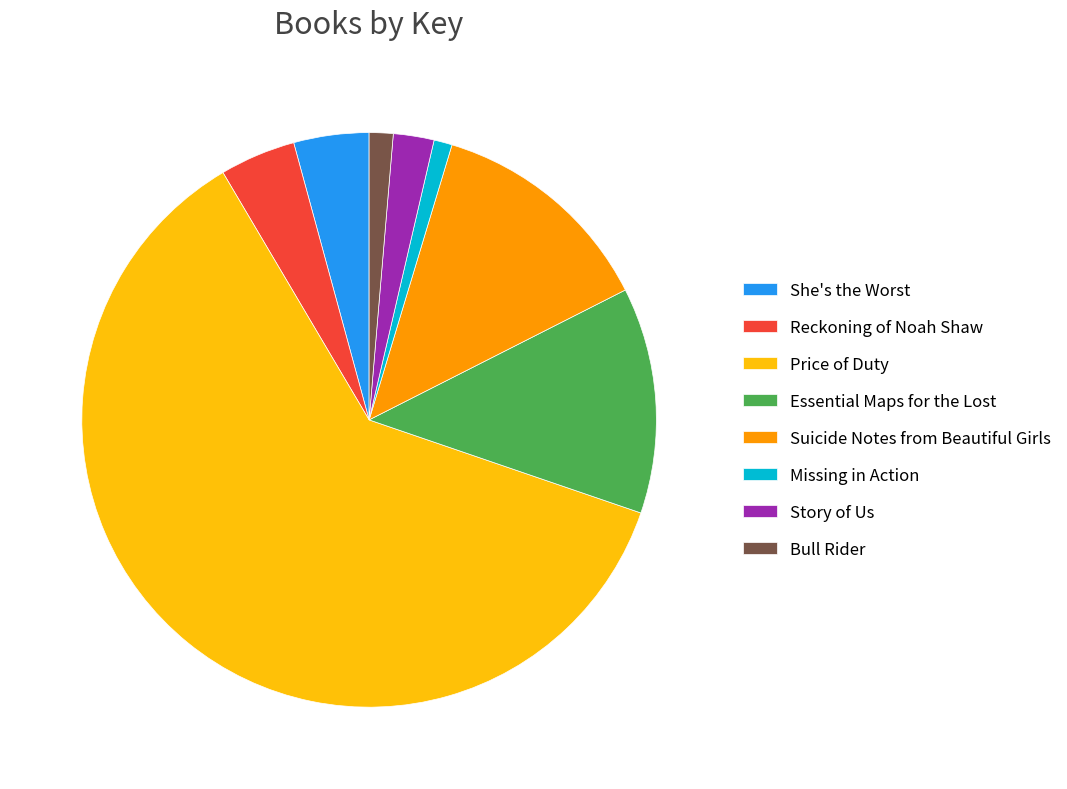

Which has a higher value, Essential Maps for the Lost or She's the Worst?

Essential Maps for the Lost